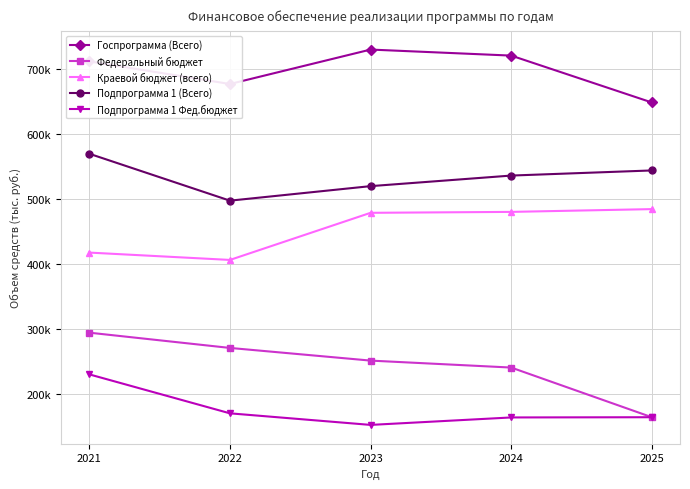

Is this an area chart (filled region under the line)?

No